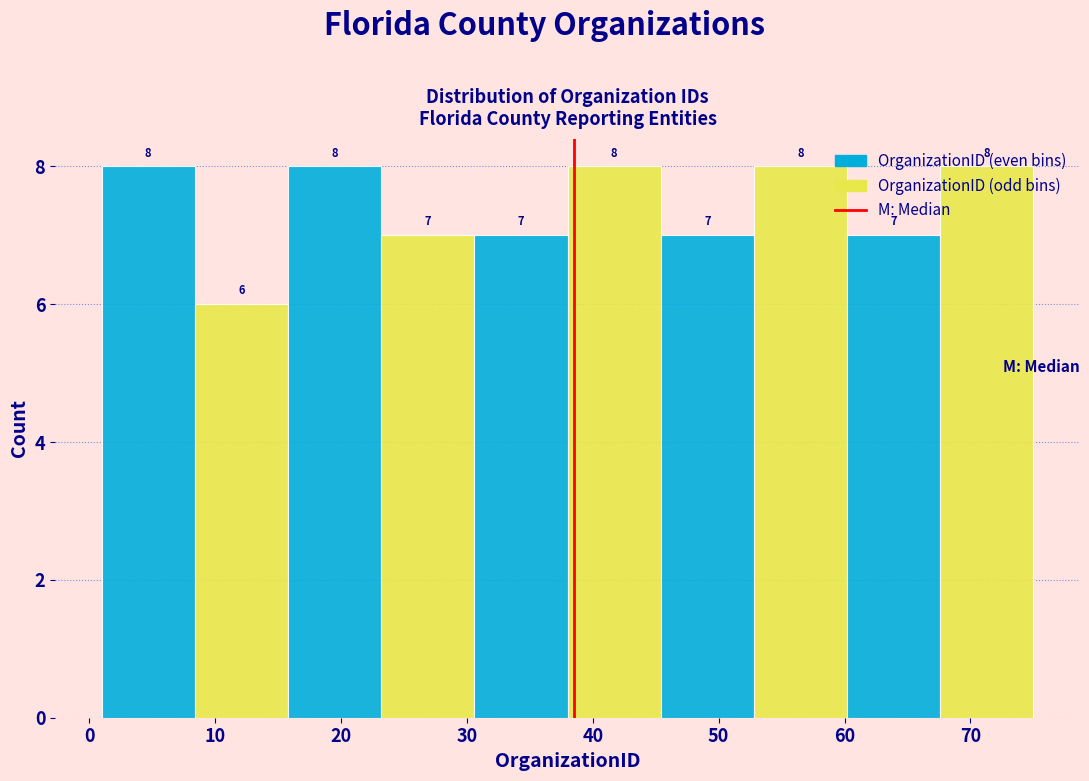

Reading left to right, list every bar in this chart as the range it spans on the x-axis followed by its height. The bar edges are not printed on the chart, so give them approximately, as read against the axis.

1.0 to 8.4: 8
8.4 to 15.8: 6
15.8 to 23.2: 8
23.2 to 30.6: 7
30.6 to 38.0: 7
38.0 to 45.4: 8
45.4 to 52.8: 7
52.8 to 60.2: 8
60.2 to 67.6: 7
67.6 to 75.0: 8